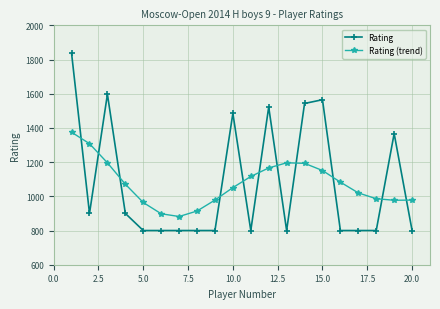

What is the value of the Rating (trend) point at the 8th from the left?

914